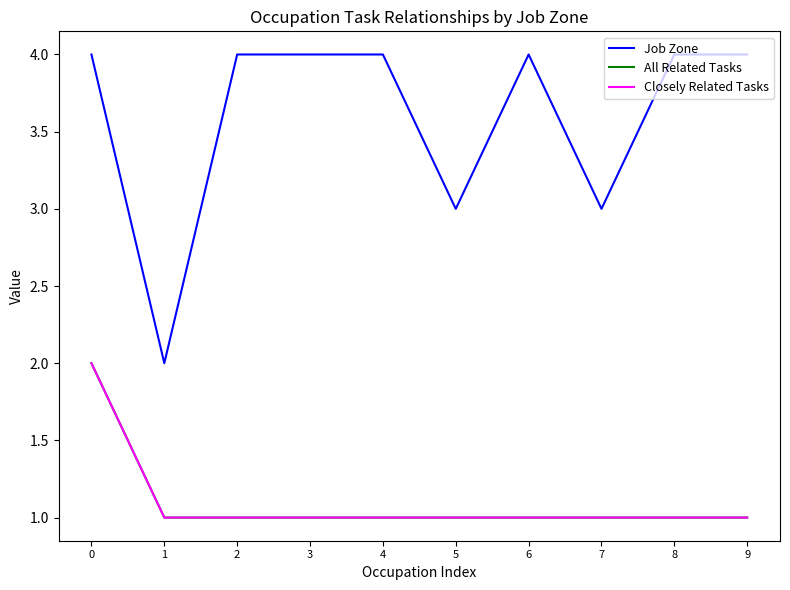

Does the chart have visible grid lines?

No